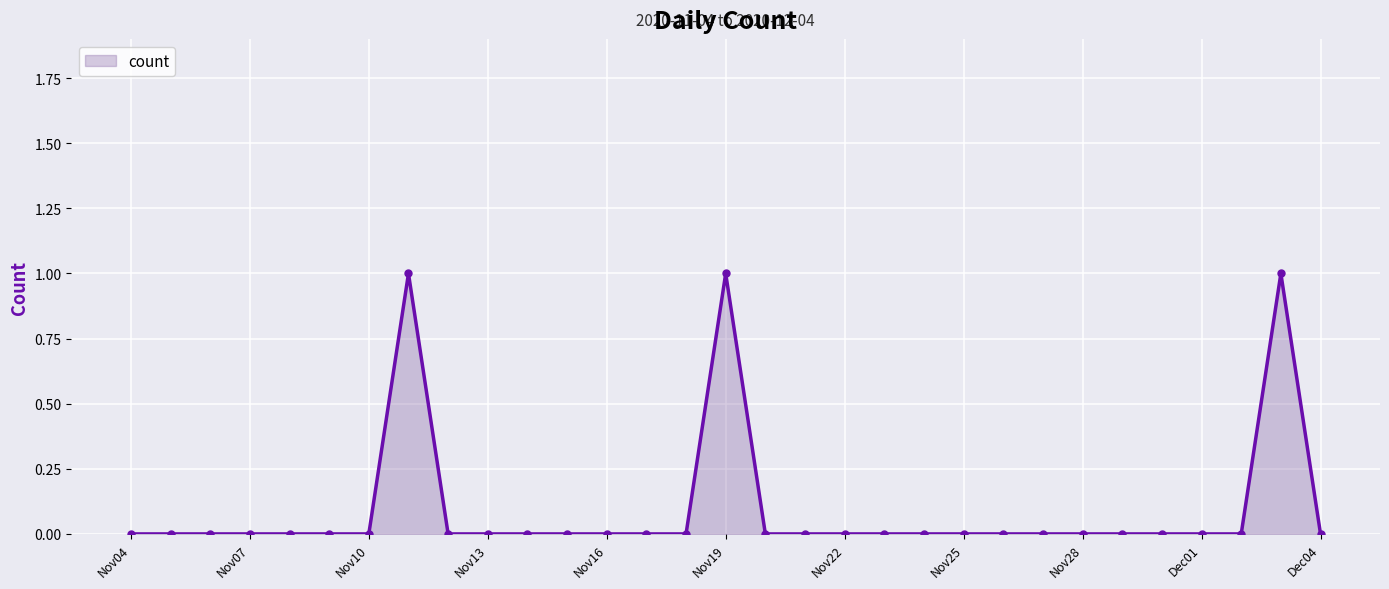

What is the sum of all values?

3